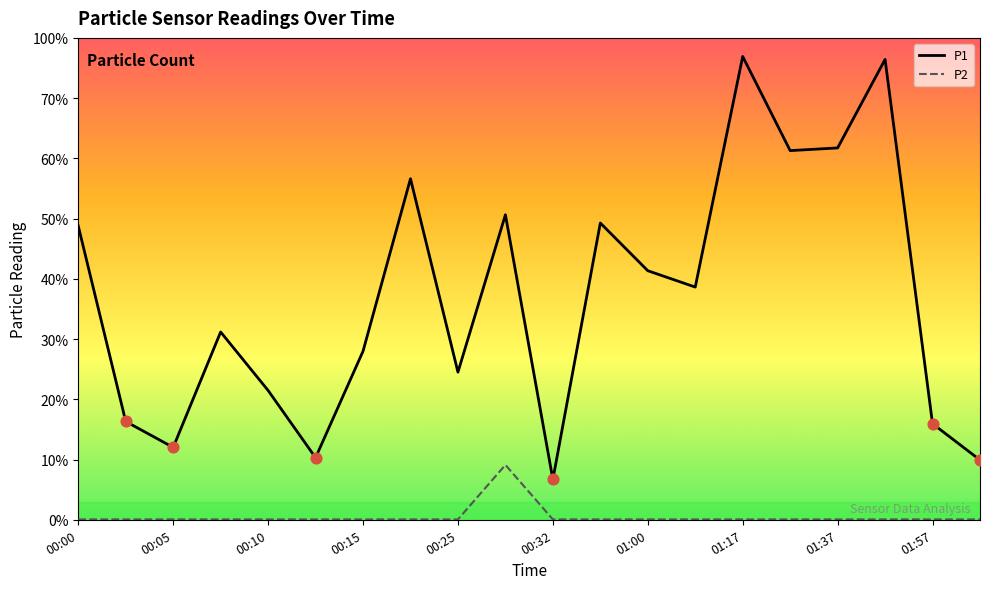

What are all the series names shown in the legend?

P1, P2